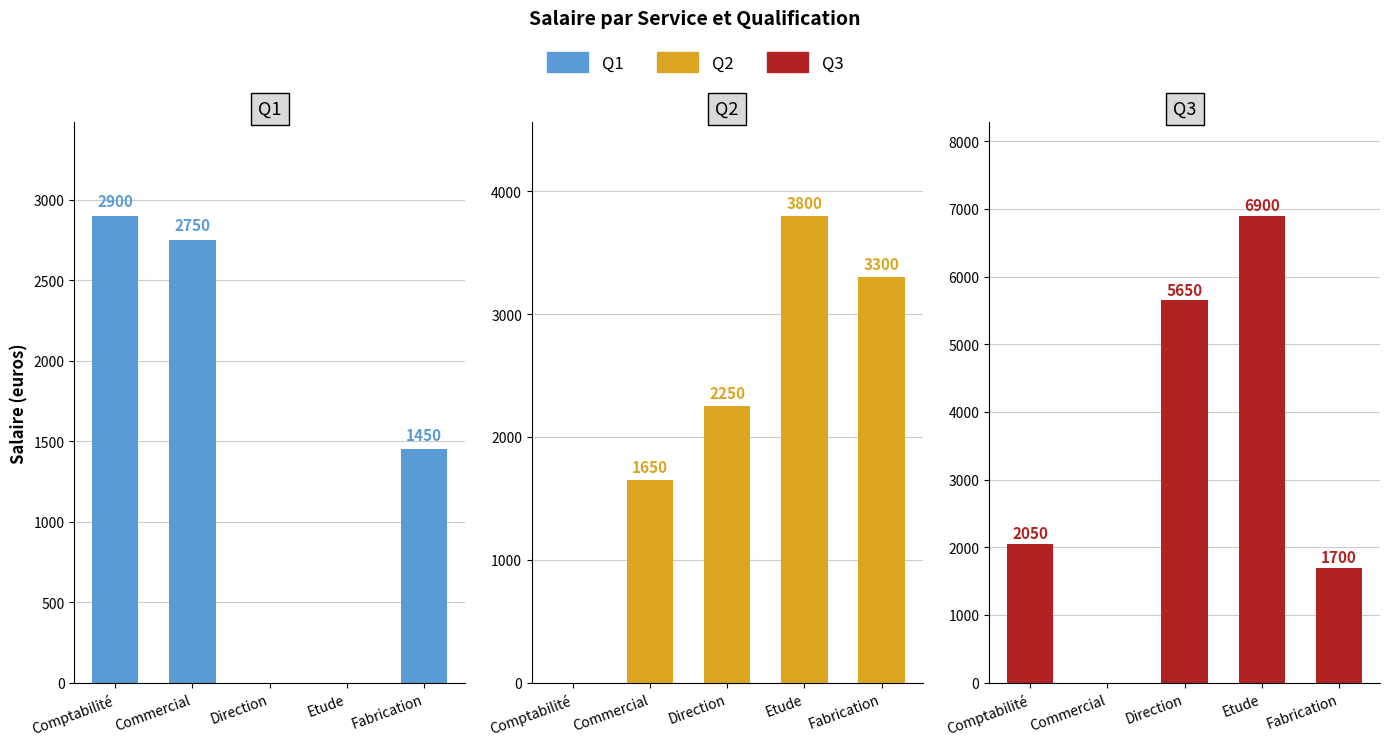

How many data points in Q1 are less than 1450?

2